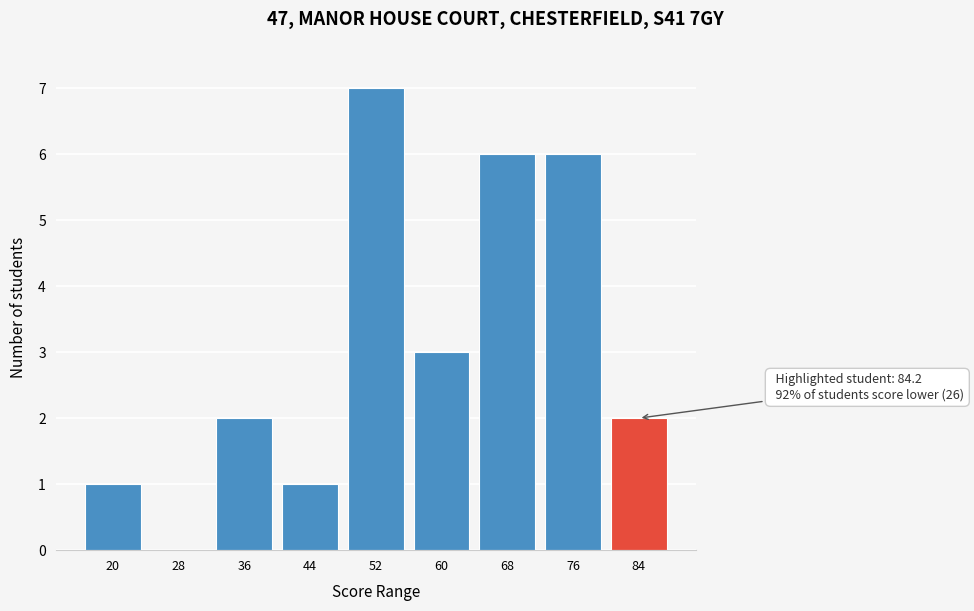

Reading left to right, list all the values displayed in this chart.

20=1	28=0	36=2	44=1	52=7	60=3	68=6	76=6	84=2